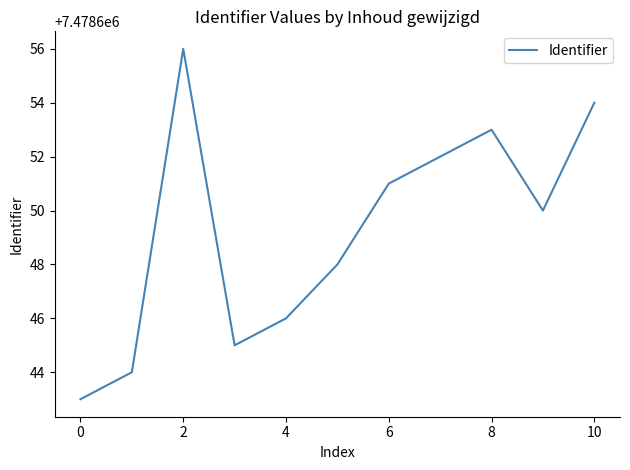

What is the maximum value shown in the chart?

7478656